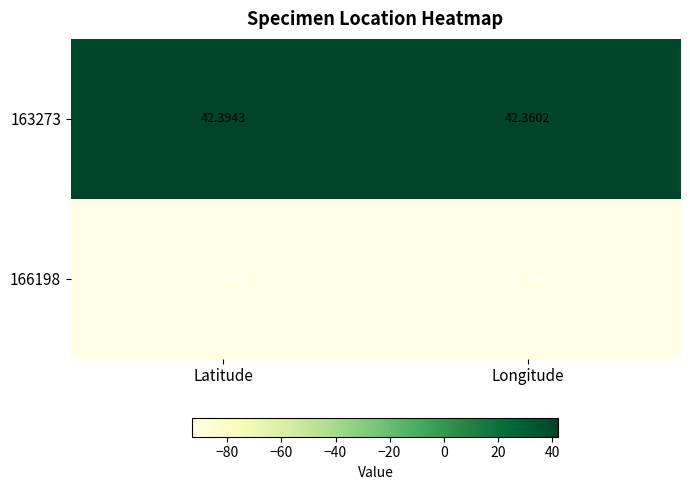

List the labels in order of 166198 value, smallest first.

Latitude, Longitude